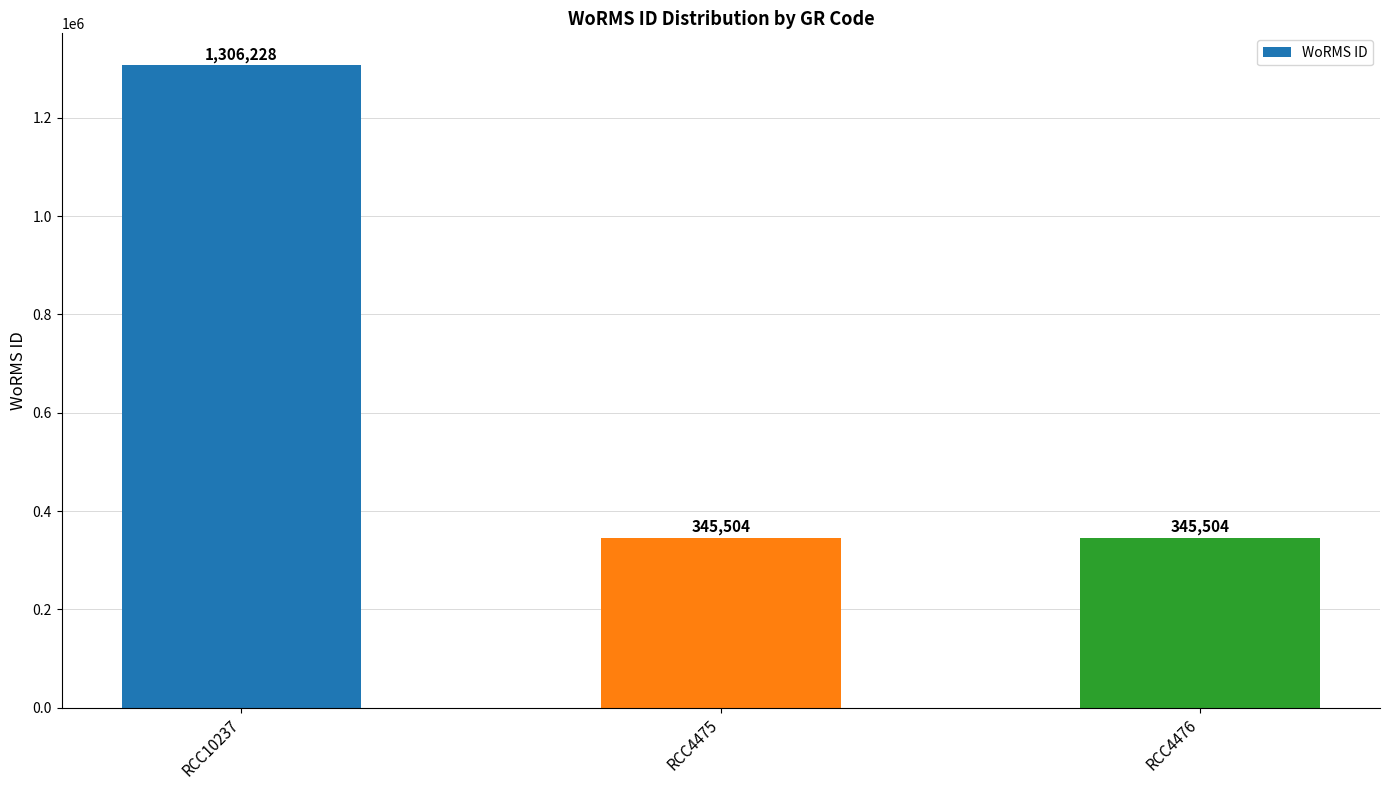

How many distinct data groups are displayed?

1